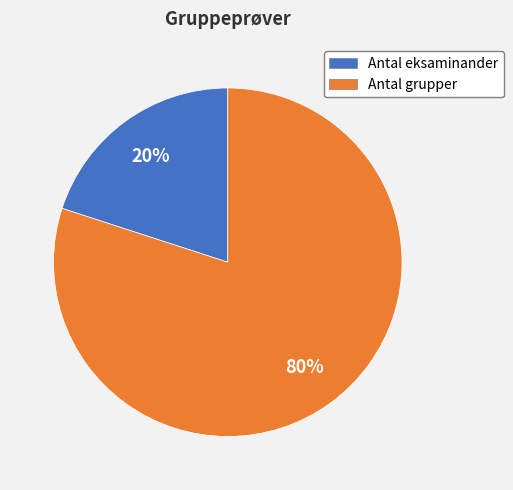

Count the number of slices in the pie.

2